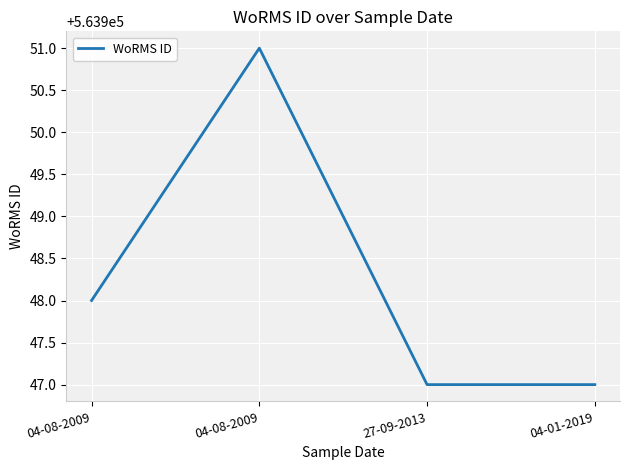

What is the difference between the maximum and minimum values?

4